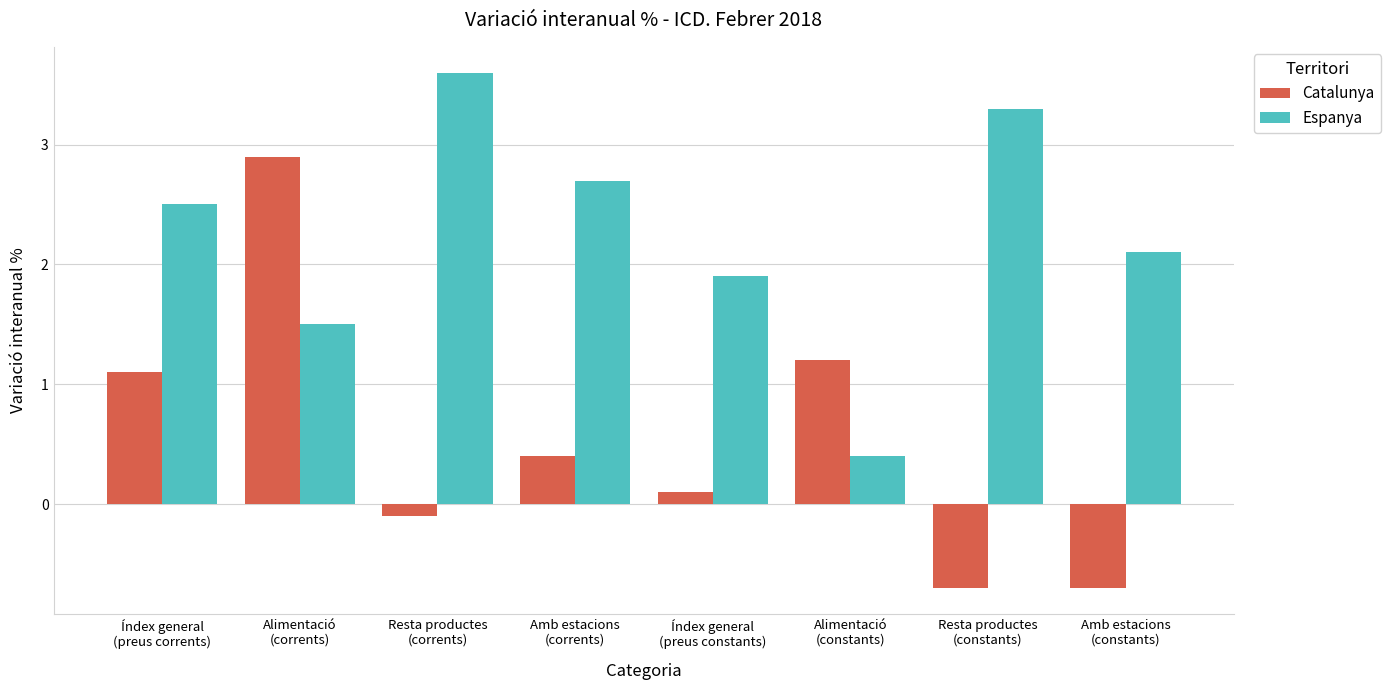

Rank the series by their average value, from highest to lowest.

Espanya, Catalunya